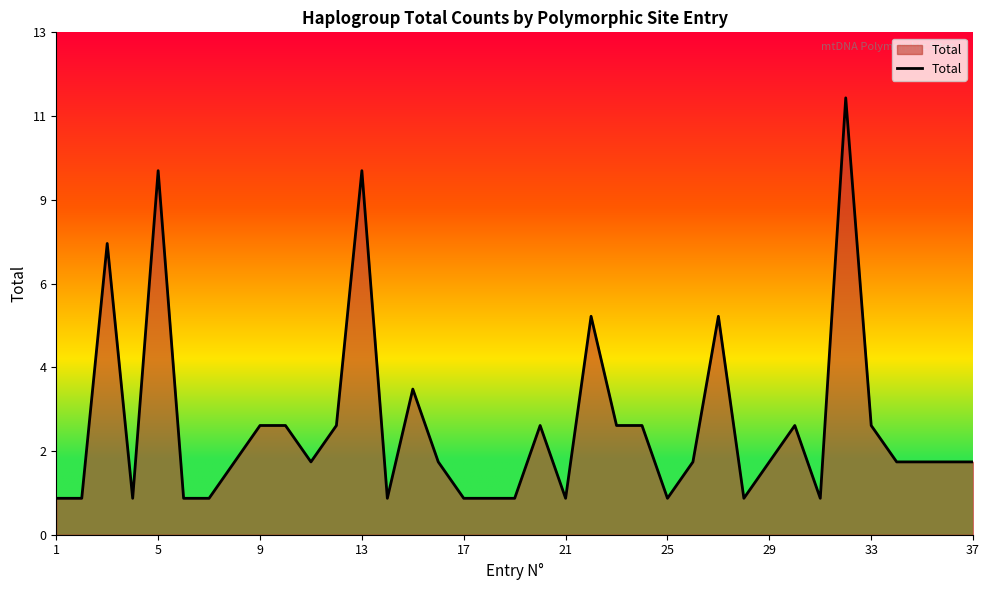

Reading left to right, what are all the values shown in this chart?

1	1	8	1	10	1	1	2	3	3	2	3	10	1	4	2	1	1	1	3	1	6	3	3	1	2	6	1	2	3	1	12	3	2	2	2	2